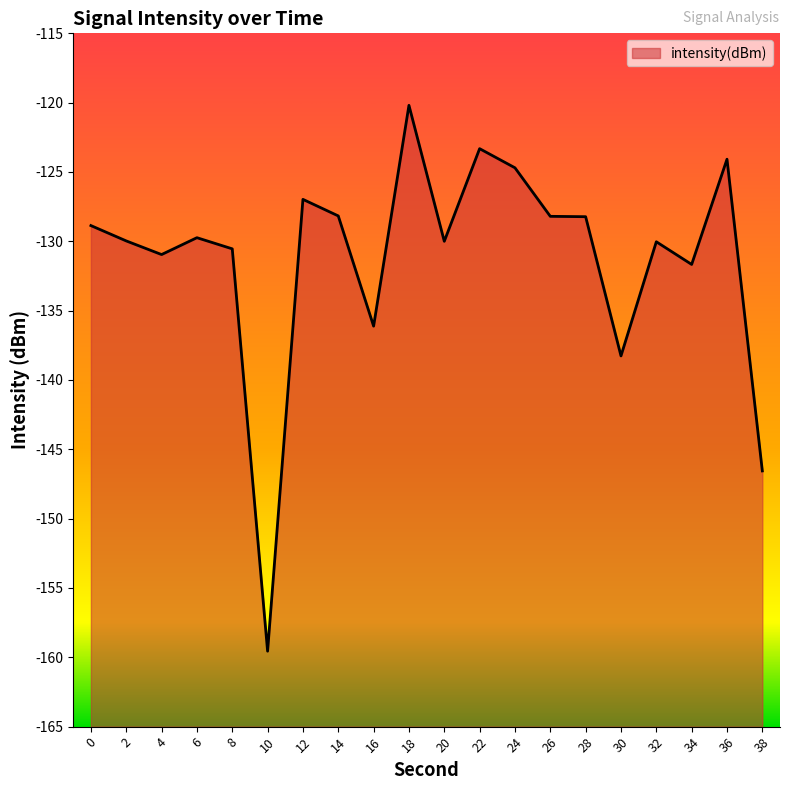

Reading left to right, extract all data points from this chart.

0=-128.9	2=-130.0	4=-131.0	6=-129.7	8=-130.5	10=-159.6	12=-127.0	14=-128.2	16=-136.1	18=-120.2	20=-130.0	22=-123.3	24=-124.7	26=-128.2	28=-128.2	30=-138.3	32=-130.0	34=-131.7	36=-124.1	38=-146.6